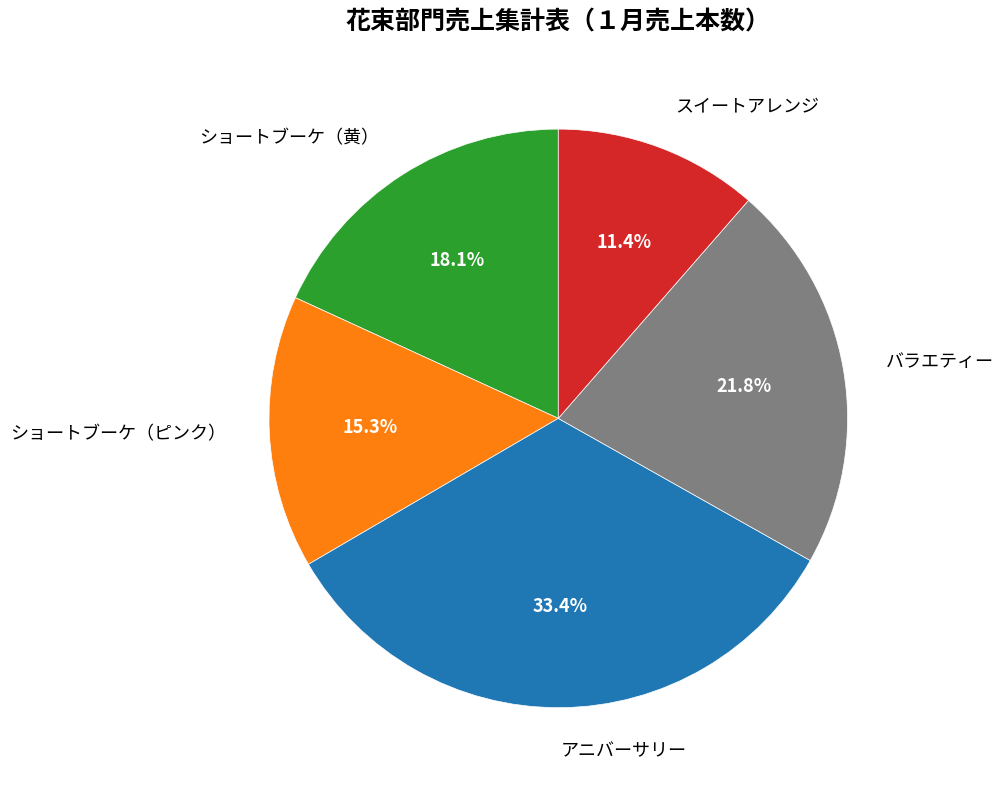

Is there a majority slice in this chart?

No